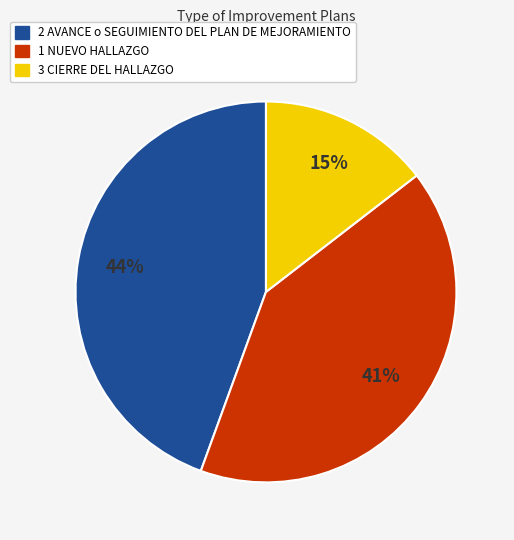

Does 1 NUEVO HALLAZGO account for over 50% of the chart?

No